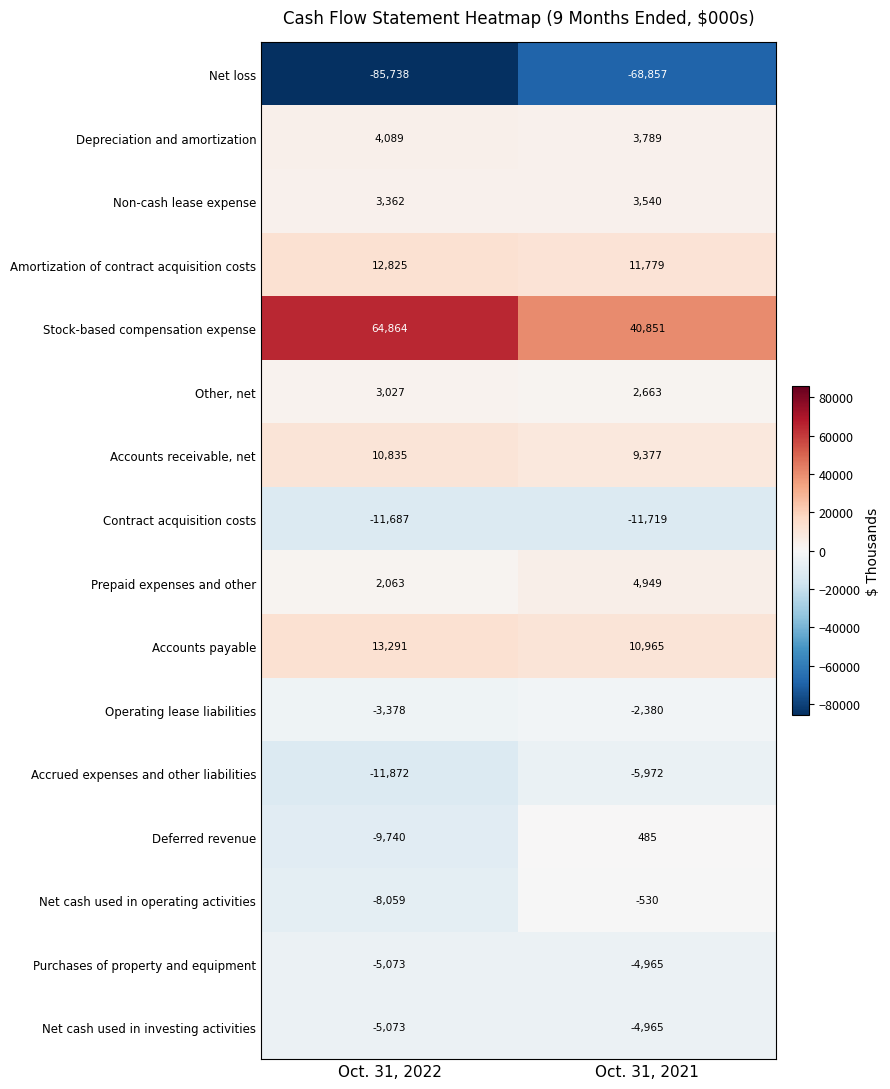

True or false: Depreciation and amortization has a value of 1087 at Oct. 31, 2021.

False